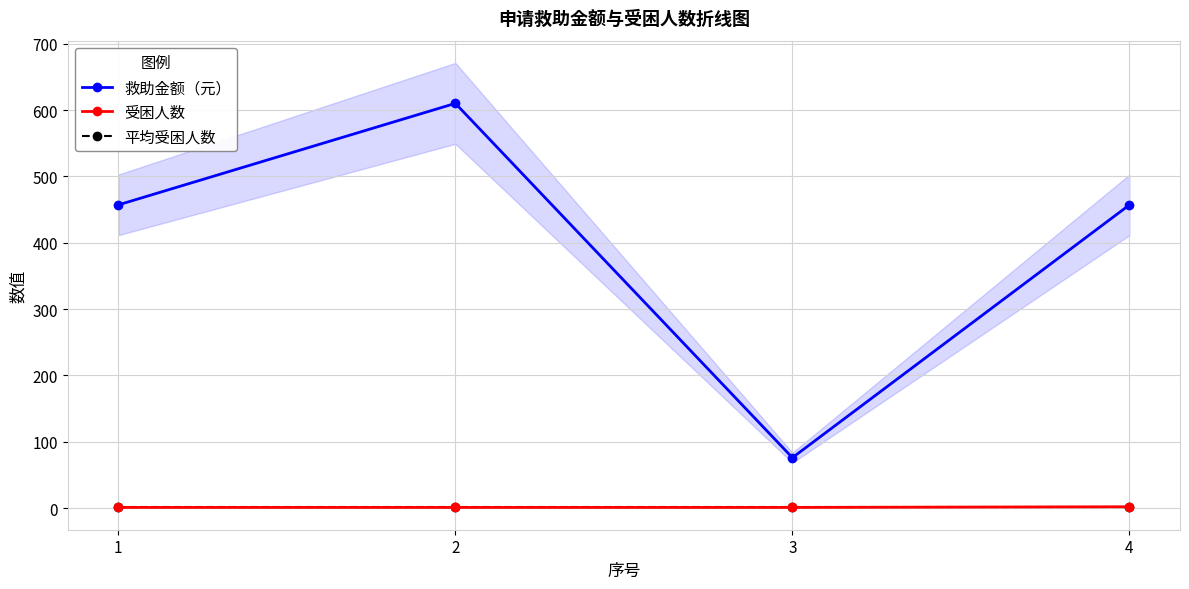

Where is 受困人数 nearest to the value 1?

1